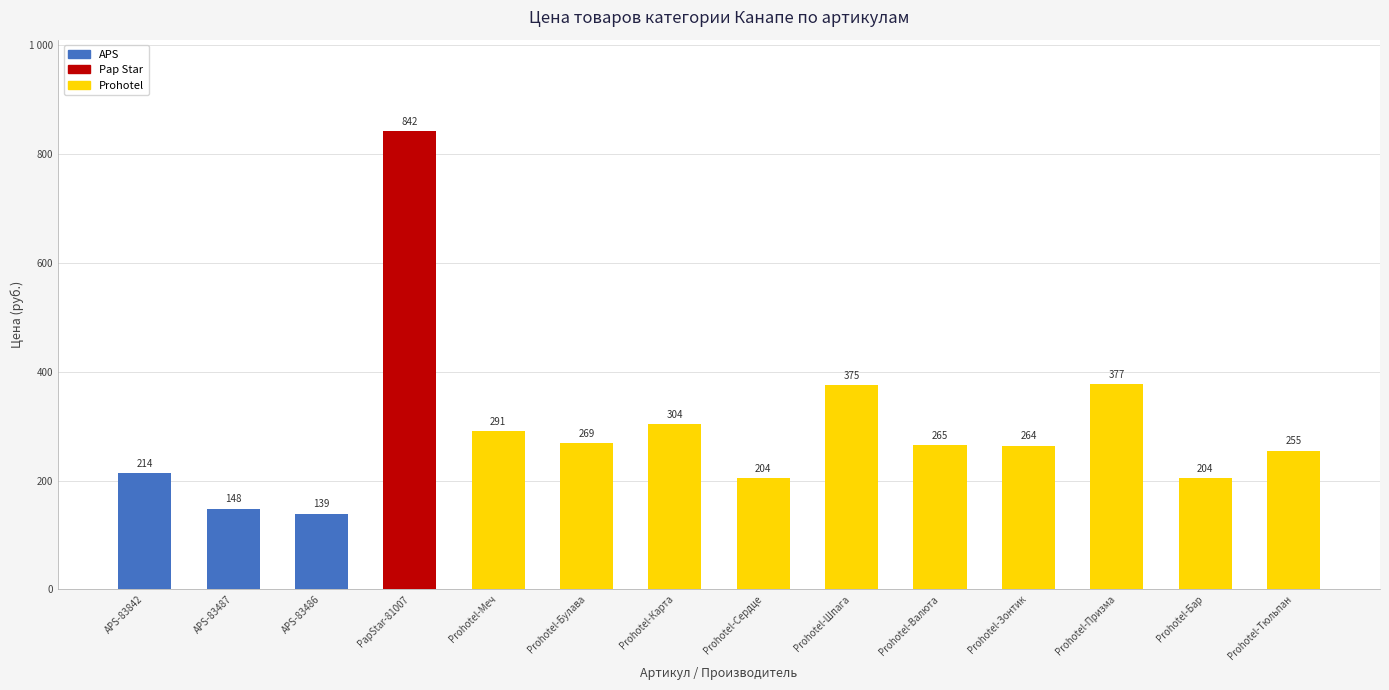

Which has a higher value, Prohotel-Призма or Prohotel-Карта?

Prohotel-Призма